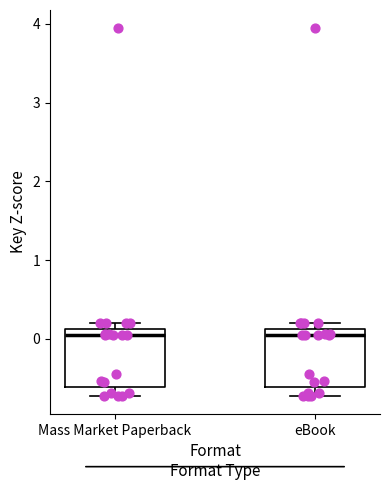

Where does the lower whisker of the box for eBook end on the y-axis? The values are not printed on the chart, so give them approximately, as read against the axis.

-0.7